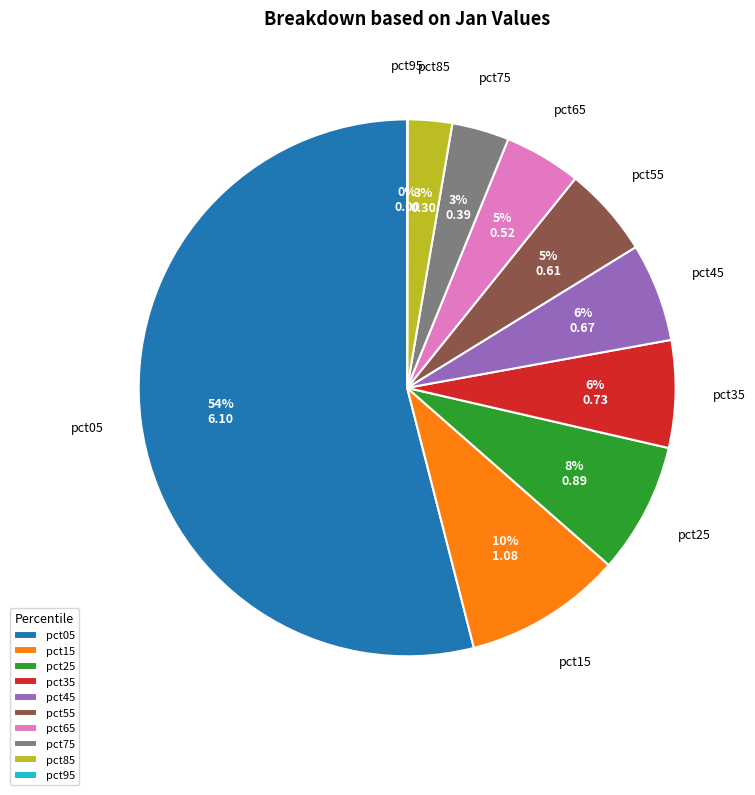

To the nearest percent, what is the average slice percentage?

10%